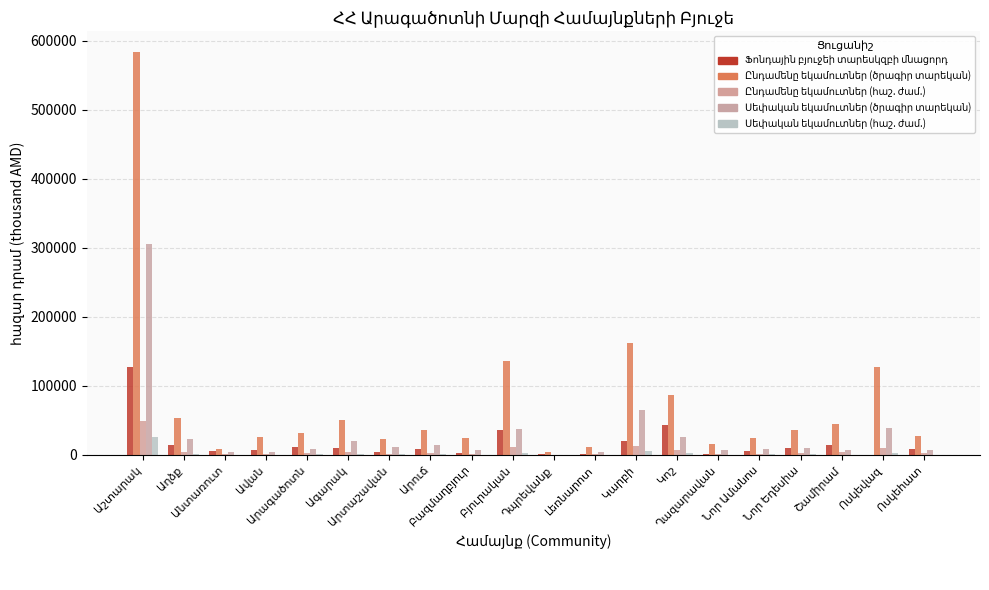

Which series has the largest total across all categories?

Ընդամենը եկամուտներ (ծրագիր տարեկան)